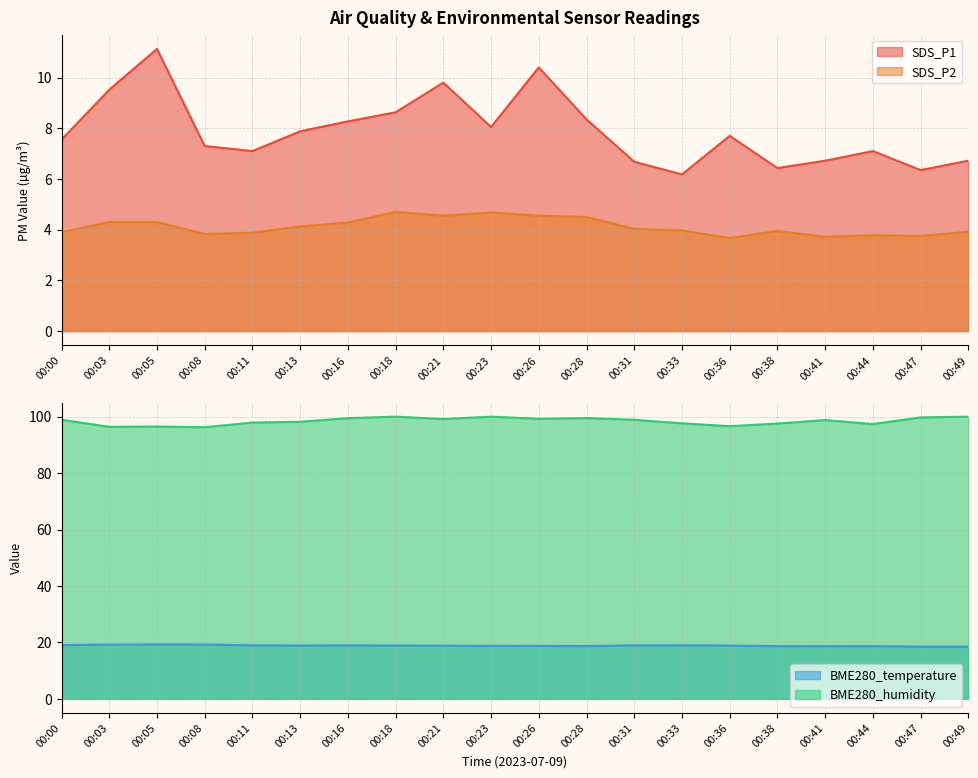

The BME280_temperature series shows 28.8 at 00:44. True or false?

False